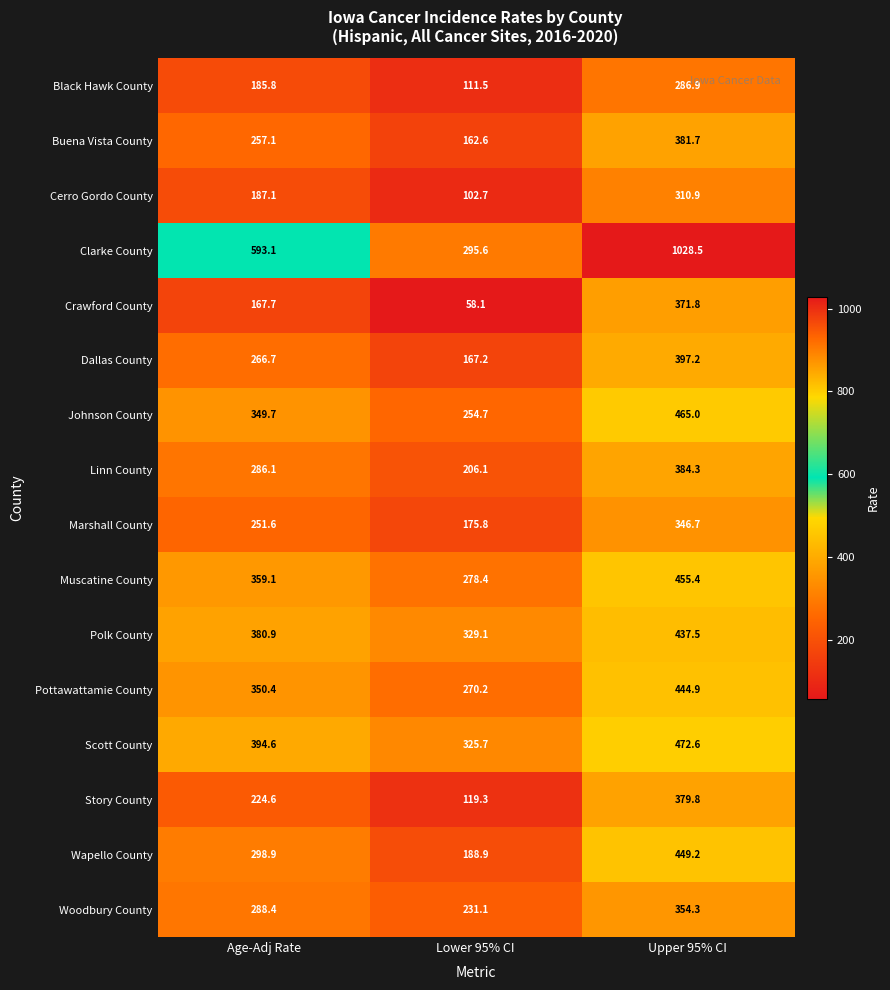

How many data points in Johnson County are above 349?

2